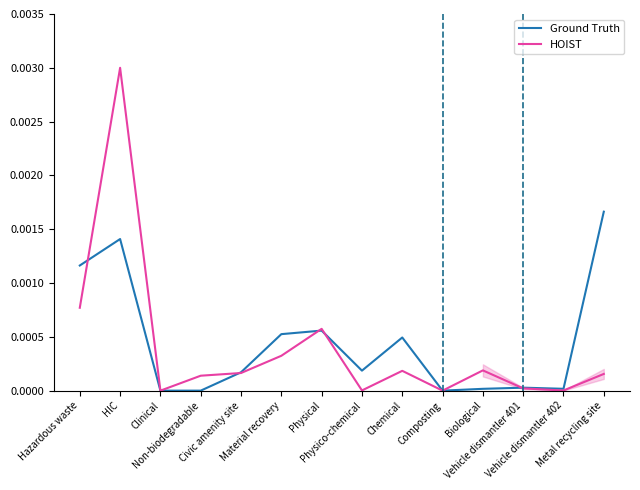

How many positive values does the HOIST series have?

12